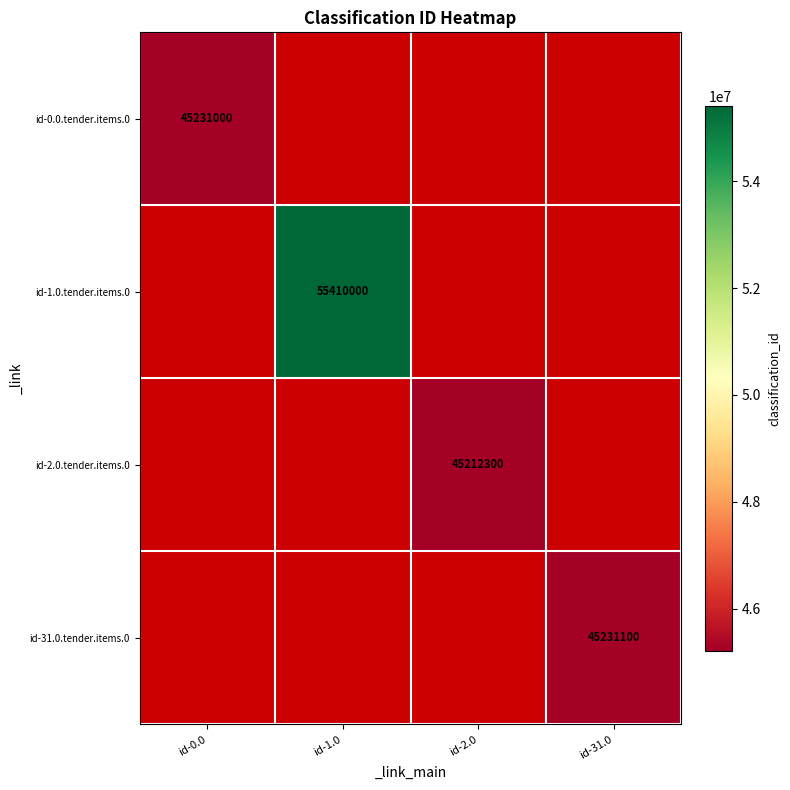

The id-31.0.tender.items.0 series shows 45231100 at id-31.0. True or false?

True